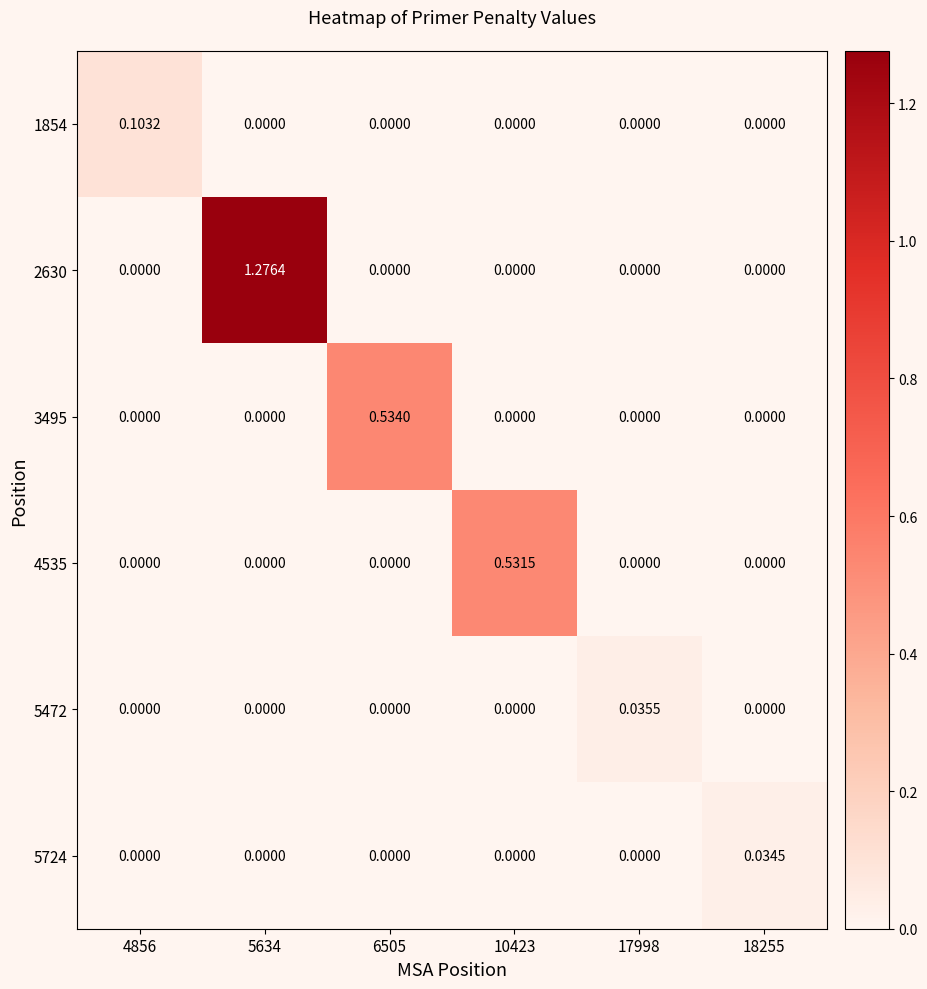

How many values in 5724 are above zero?

1